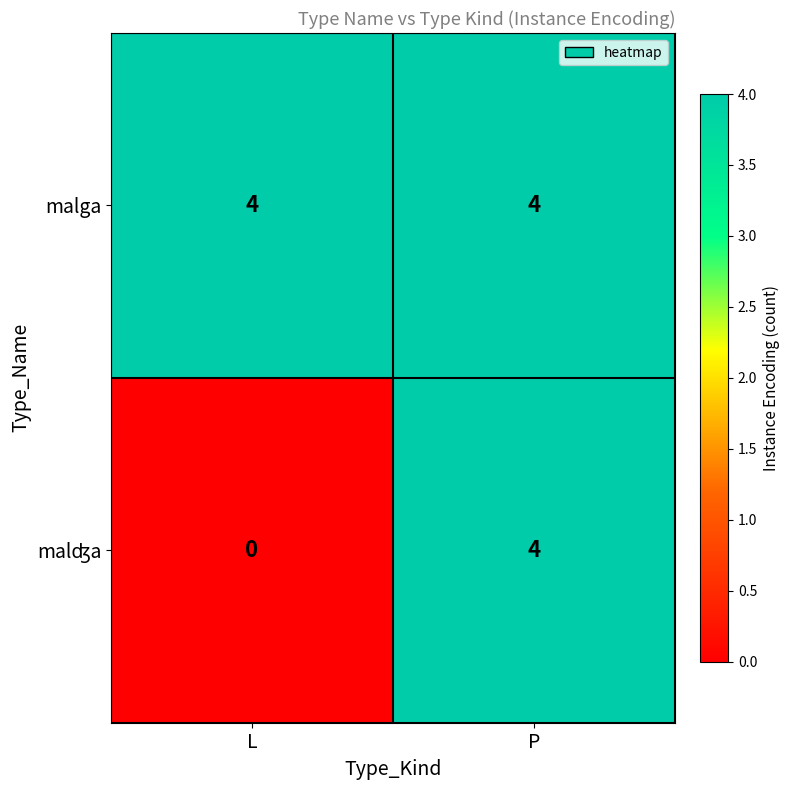

Read the malga value at P.

4